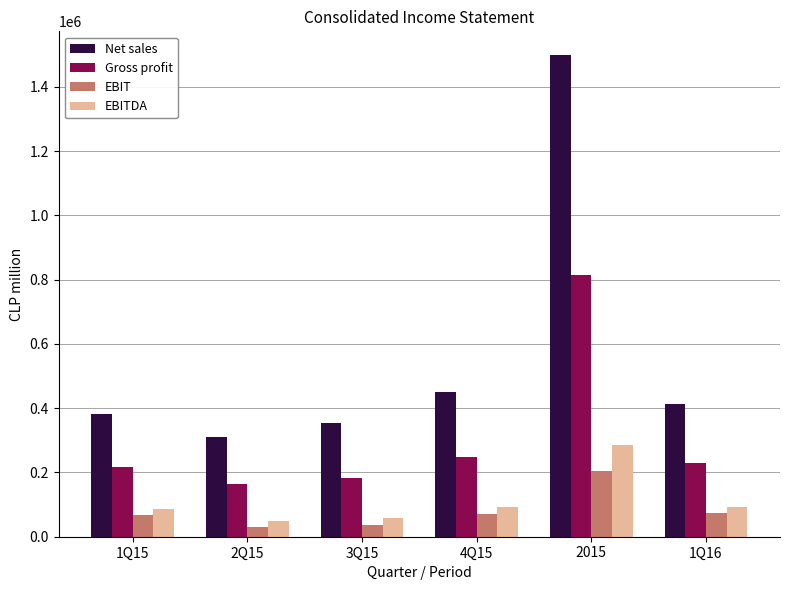

How many distinct data groups are displayed?

4